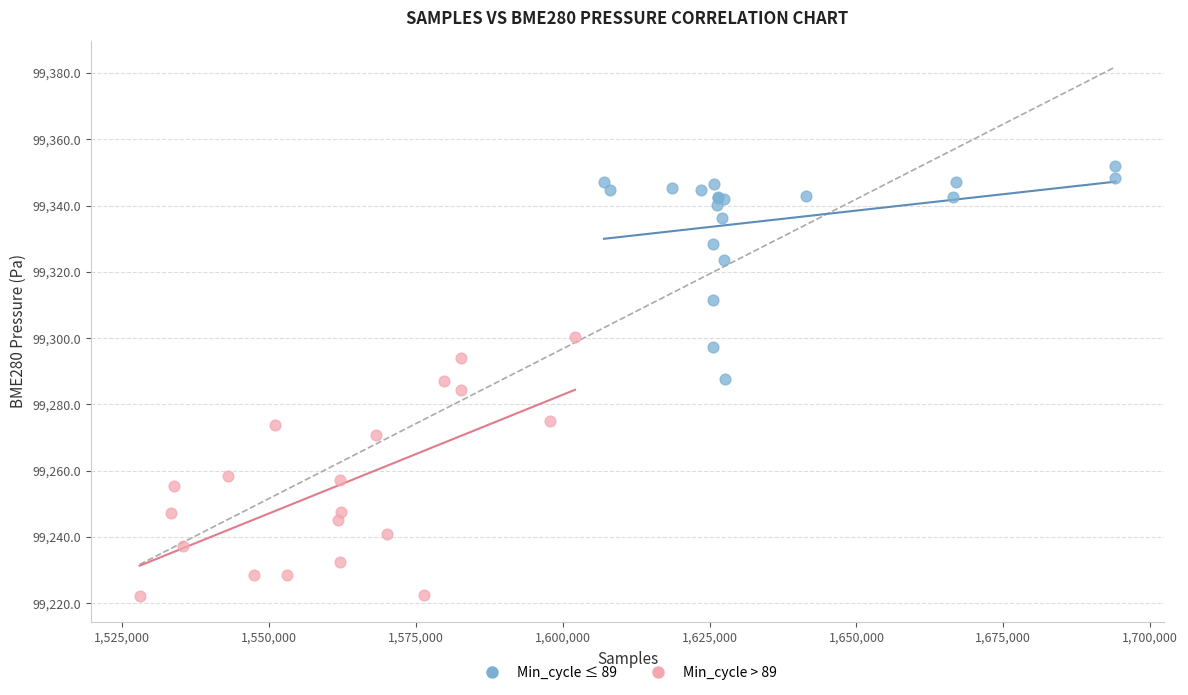

What are all the series names shown in the legend?

Min_cycle ≤ 89, Min_cycle > 89